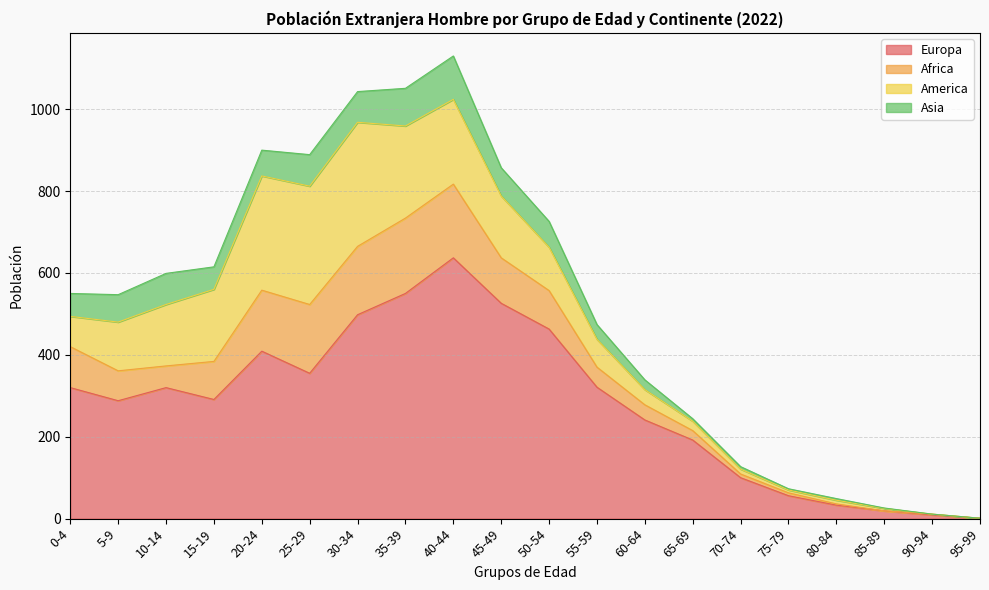

Reading left to right, list all the values displayed in this chart.

Europa: 0-4=320	5-9=288	10-14=320	15-19=291	20-24=409	25-29=355	30-34=498	35-39=550	40-44=637	45-49=526	50-54=463	55-59=321	60-64=241	65-69=192	70-74=100	75-79=56	80-84=33	85-89=19	90-94=9	95-99=1
Africa: 0-4=100	5-9=73	10-14=53	15-19=93	20-24=149	25-29=168	30-34=167	35-39=184	40-44=180	45-49=111	50-54=94	55-59=49	60-64=37	65-69=23	70-74=9	75-79=7	80-84=3	85-89=0	90-94=2	95-99=0
America: 0-4=74	5-9=119	10-14=150	15-19=176	20-24=279	25-29=289	30-34=303	35-39=225	40-44=207	45-49=151	50-54=106	55-59=68	60-64=37	65-69=23	70-74=12	75-79=7	80-84=9	85-89=6	90-94=0	95-99=0
Asia: 0-4=56	5-9=67	10-14=76	15-19=55	20-24=63	25-29=77	30-34=75	35-39=92	40-44=106	45-49=69	50-54=63	55-59=36	60-64=24	65-69=6	70-74=6	75-79=3	80-84=4	85-89=1	90-94=0	95-99=0